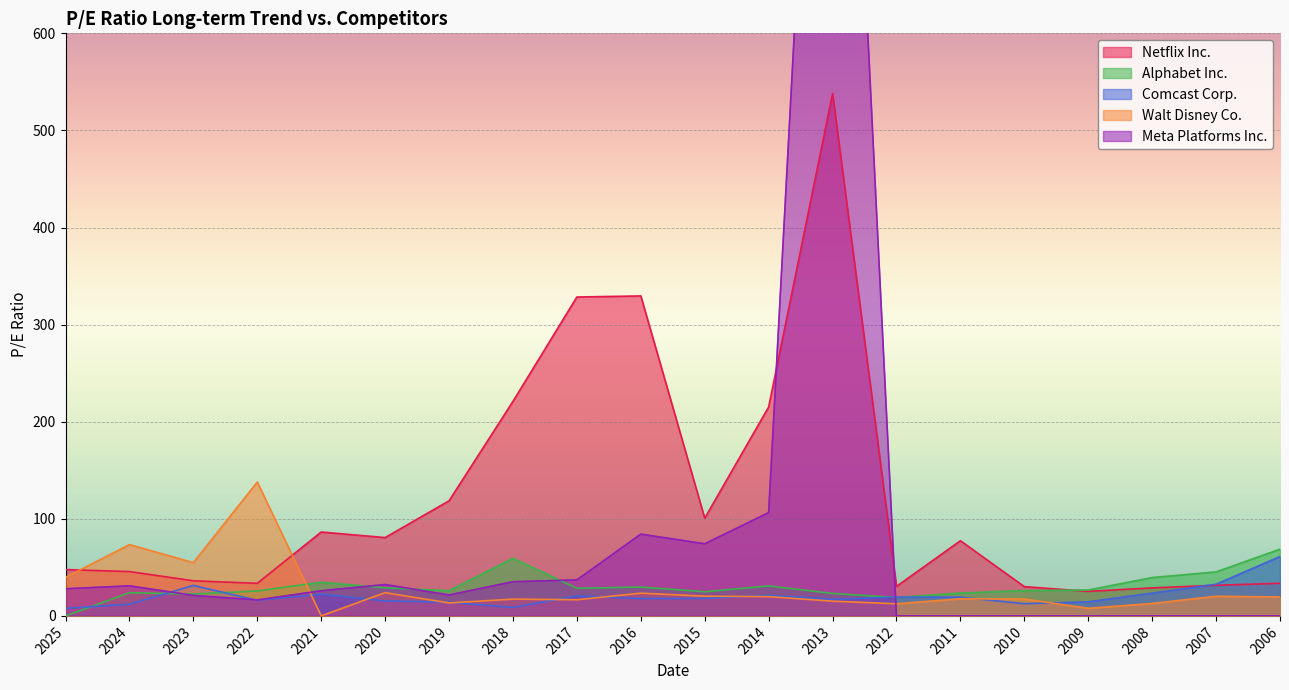

The Comcast Corp. series shows 14.5 at 2009. True or false?

True